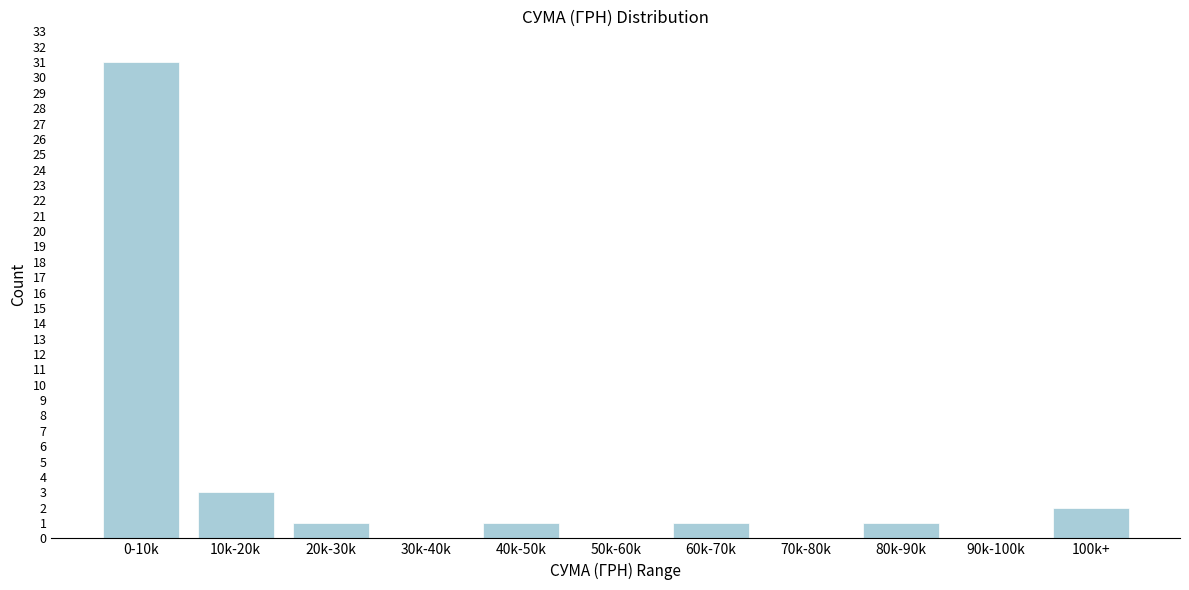

Reading left to right, transcribe all the data shown in this chart.

0-10k=31	10k-20k=3	20k-30k=1	30k-40k=0	40k-50k=1	50k-60k=0	60k-70k=1	70k-80k=0	80k-90k=1	90k-100k=0	100k+=2